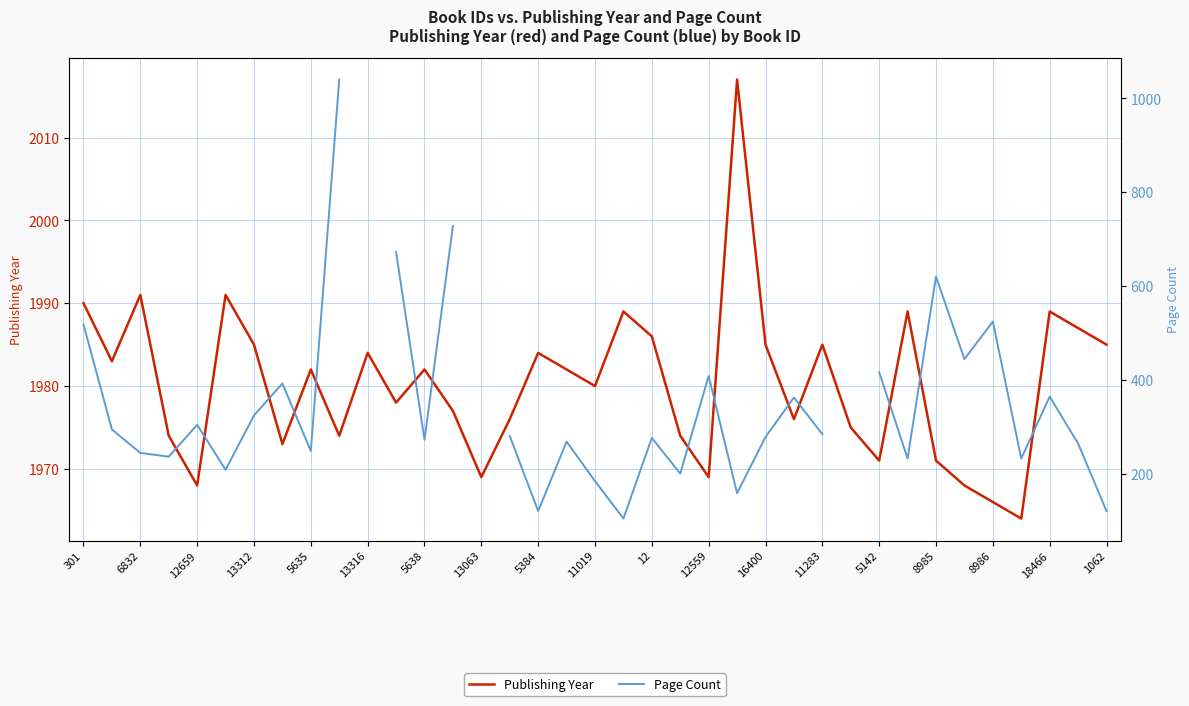

Rank the series by their maximum value, from lowest to highest.

Page Count, Publishing Year